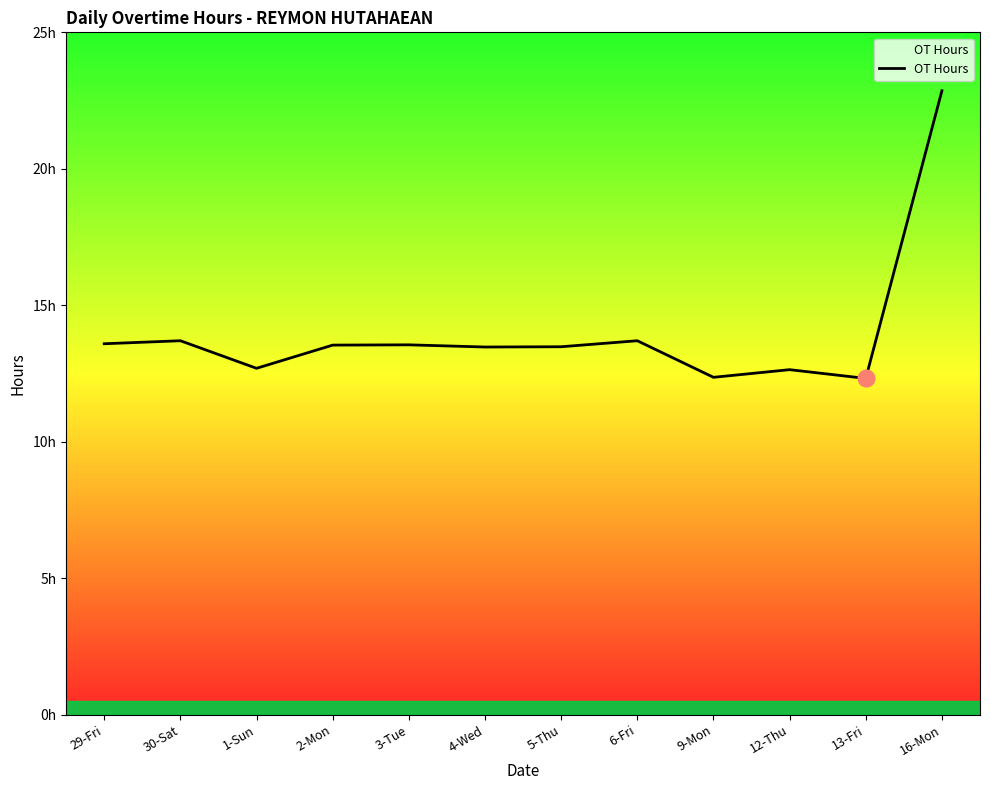

Does the chart have visible grid lines?

No